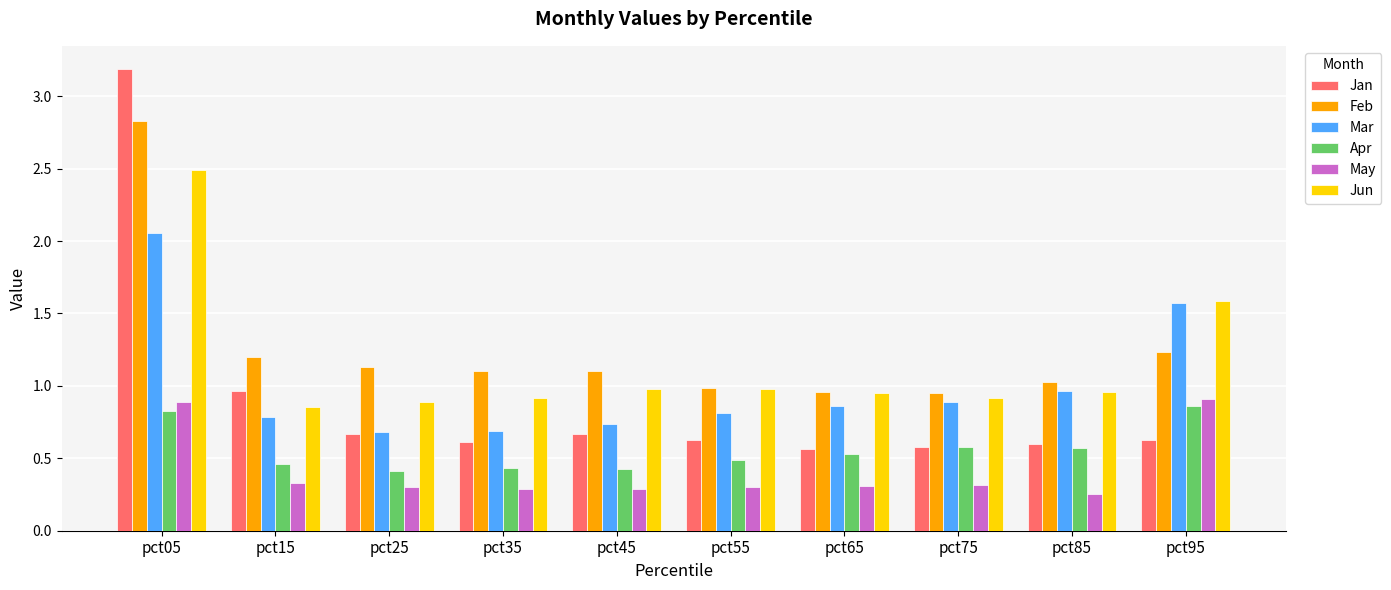

Which label corresponds to the largest value in the chart?

pct05